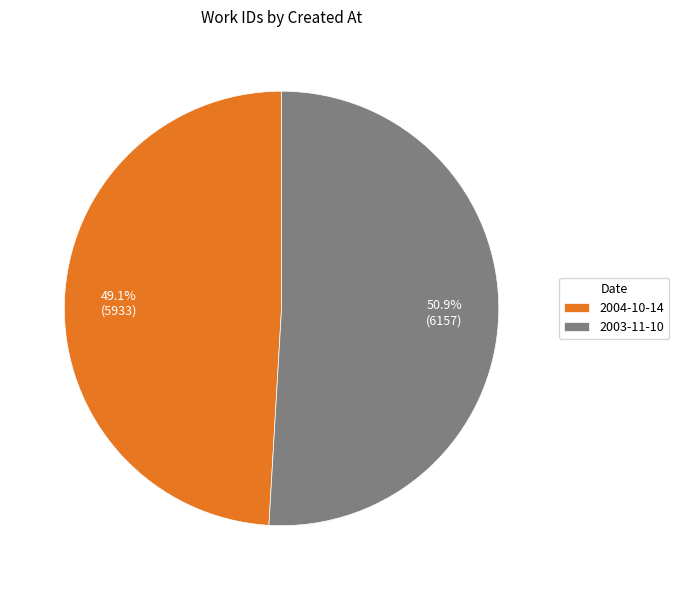

True or false: 2003-11-10 accounts for 45% of the total.

False